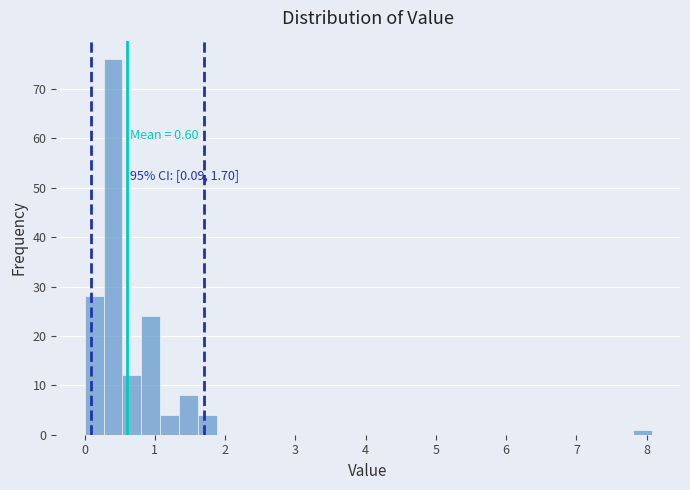

Read against the x-axis, roughly where is the centre of the tallest bar?

0.4